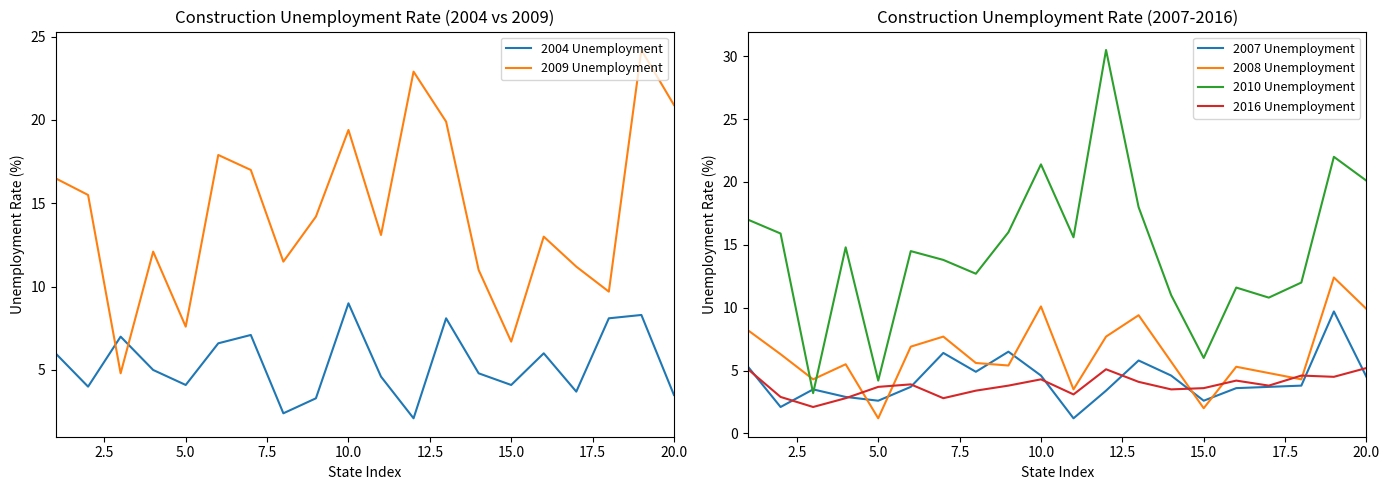

What is the difference between the maximum and minimum values in the 2010 Unemployment series?

27.3